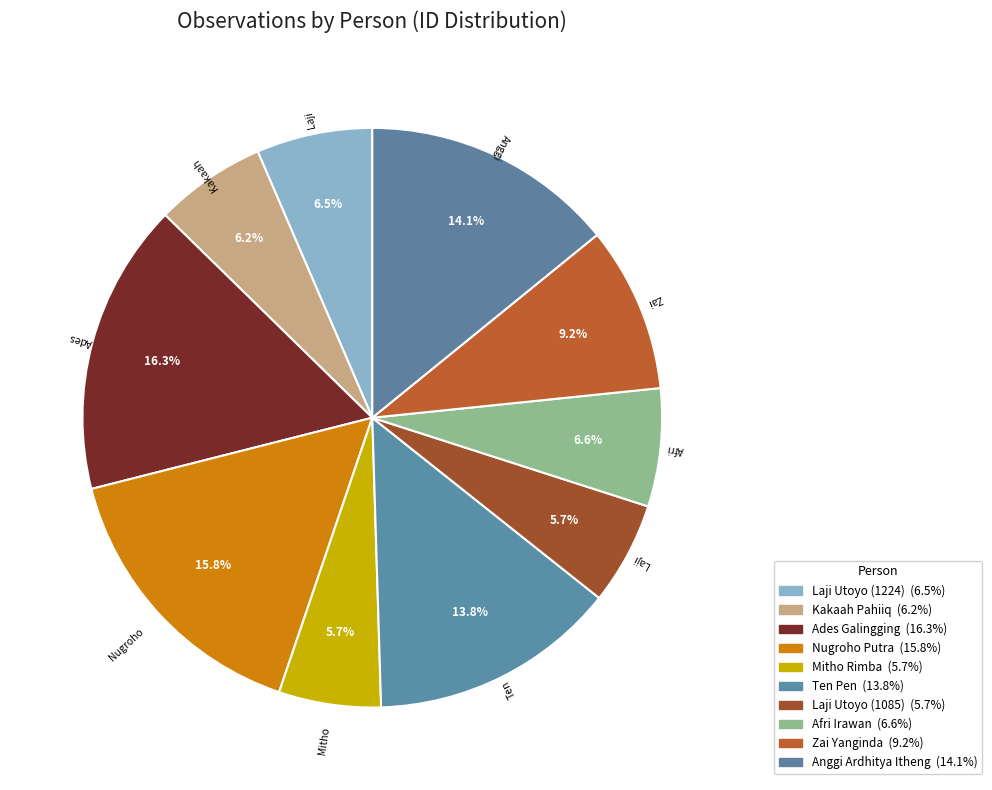

Is there a majority slice in this chart?

No